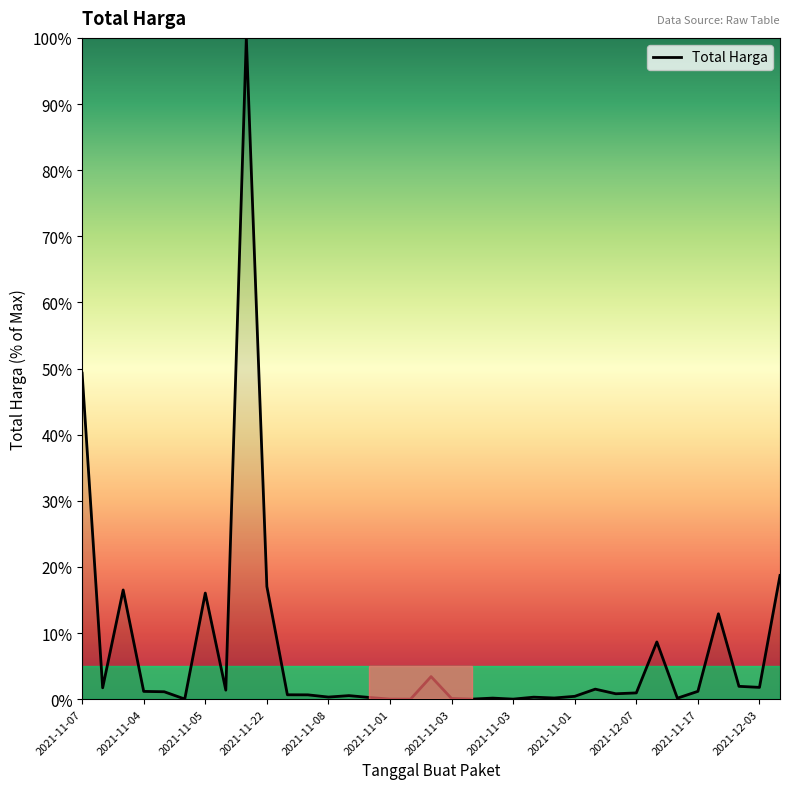

What is the difference between the maximum and minimum values?

100.0